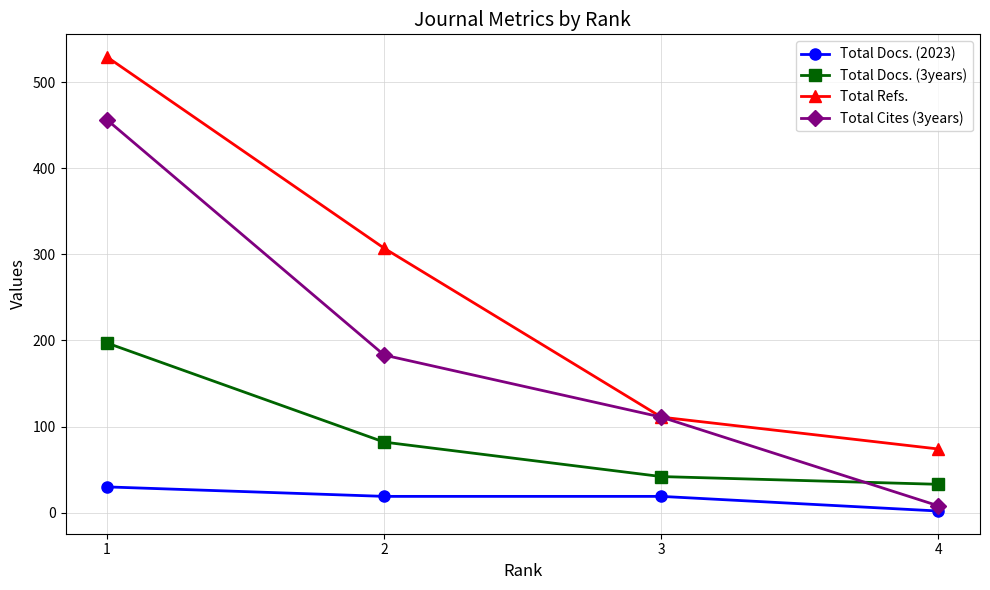

What is the average value of the Total Docs. (2023) series?

18